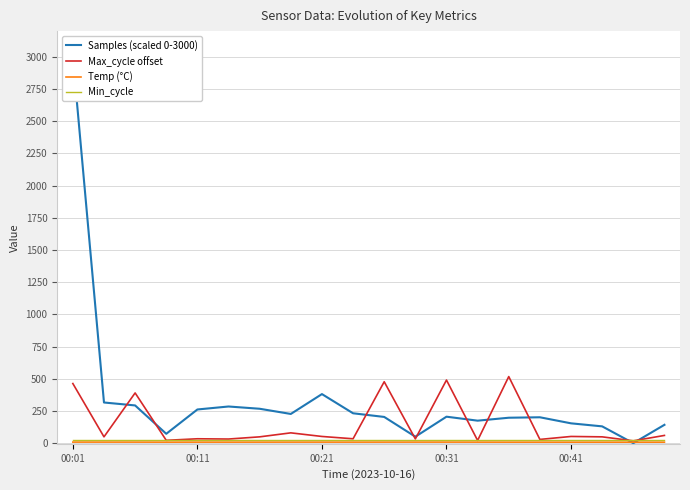

Rank the series at 7 from lowest to highest value.

Temp (°C), Min_cycle, Max_cycle offset, Samples (scaled 0-3000)